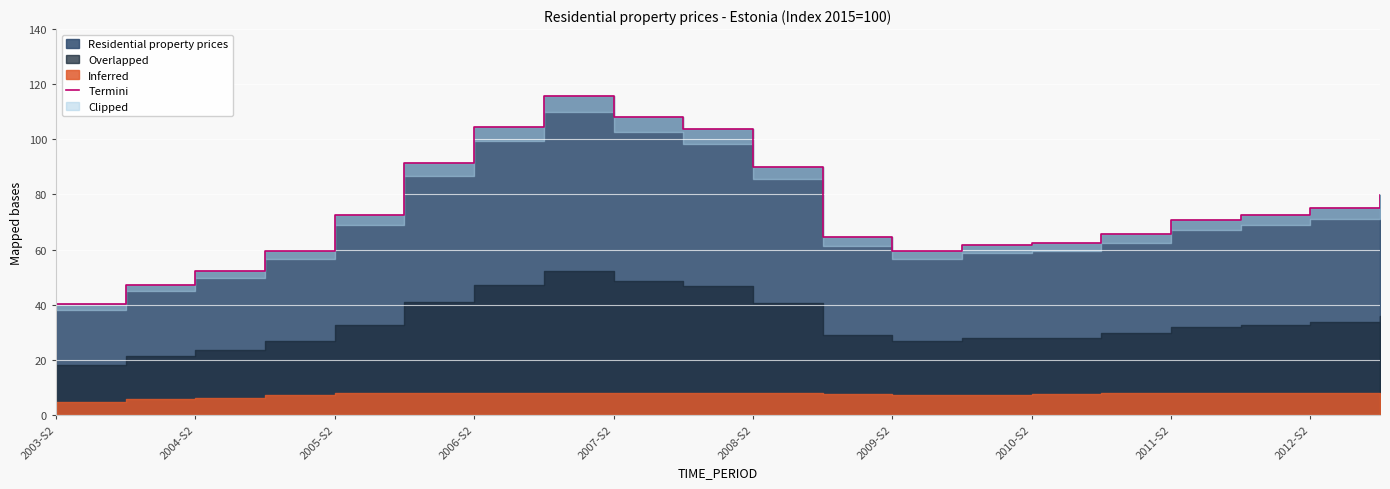

What is the maximum value shown in the chart?

115.9